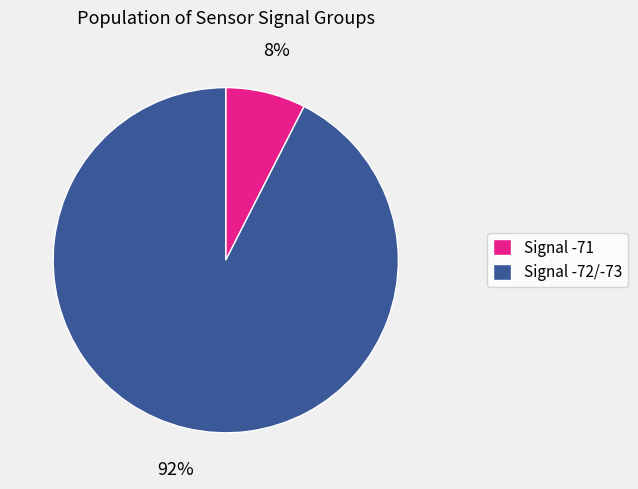

To the nearest percent, what is the average slice percentage?

50%